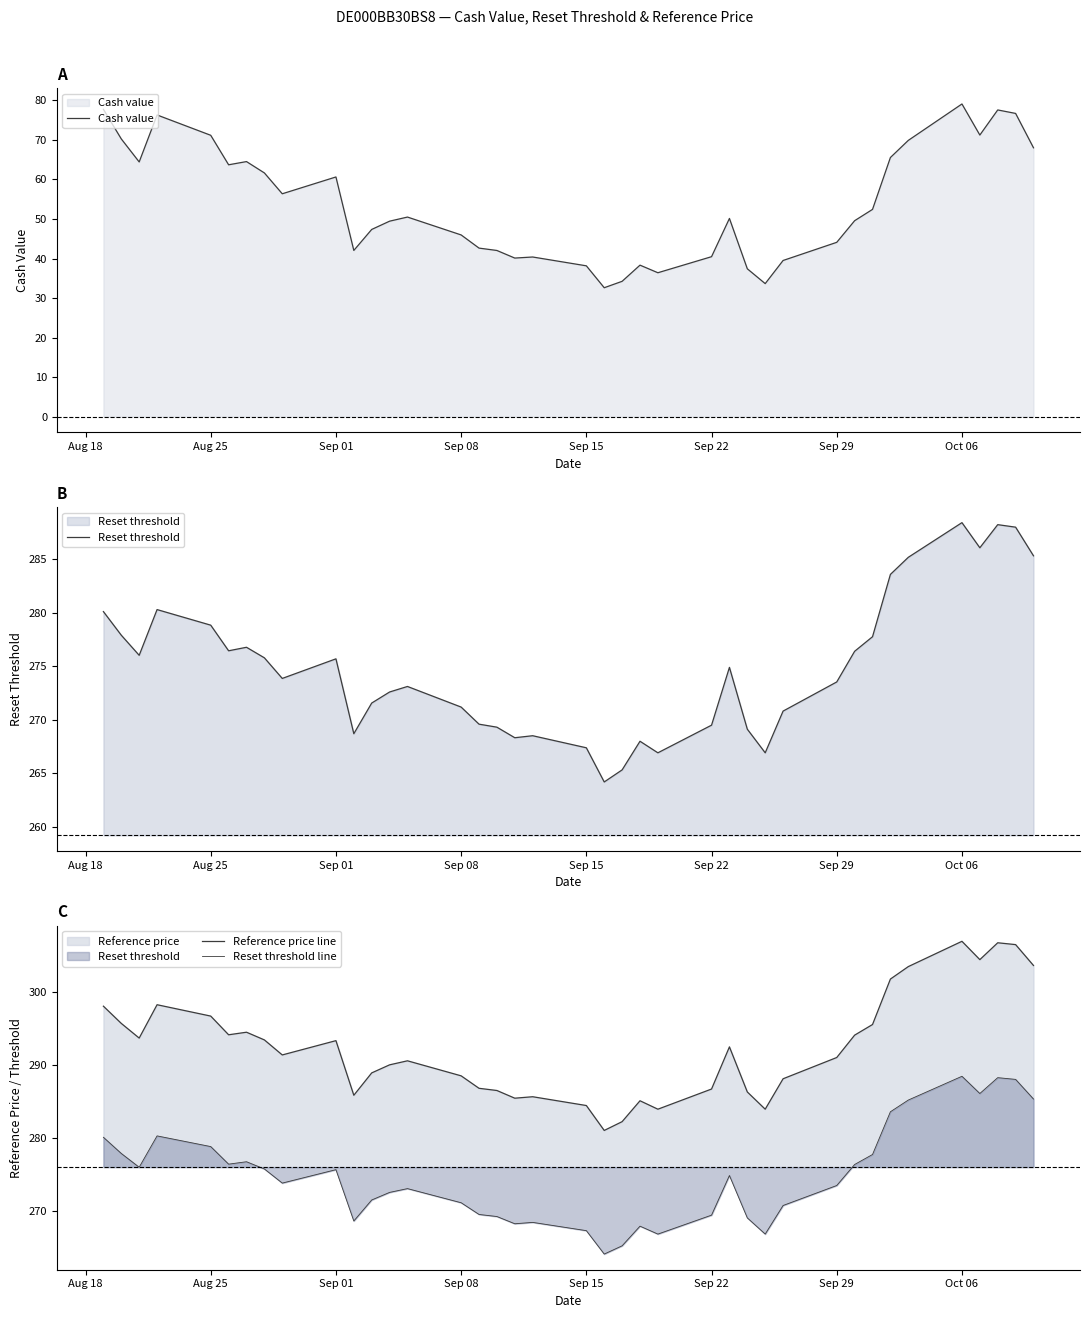

What is the highest value of the Cash value series?

79.1